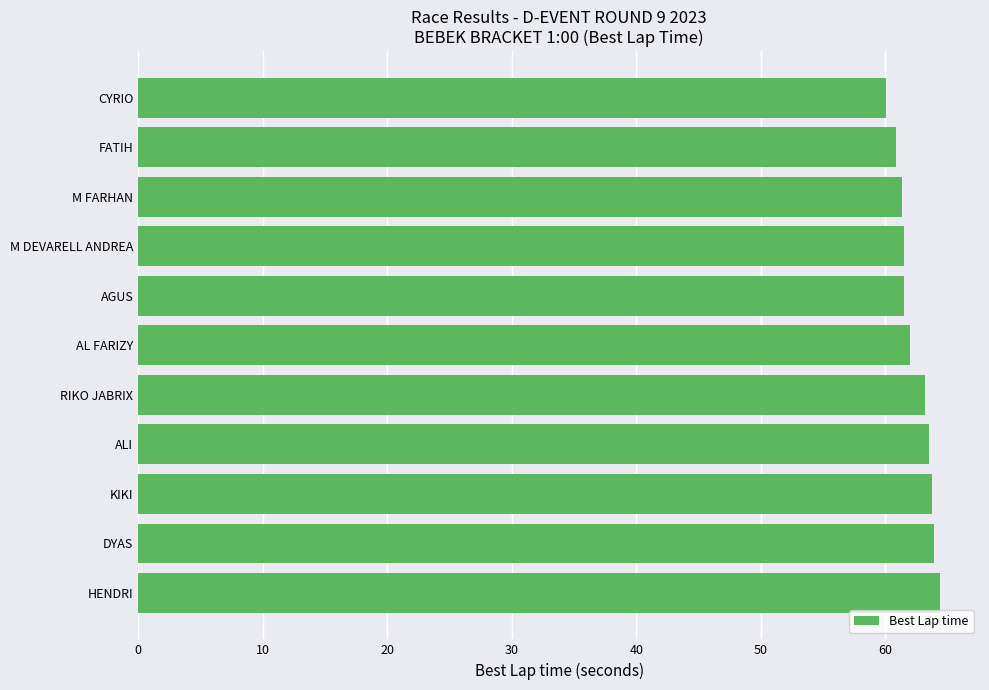

Count the number of data series in this chart.

1